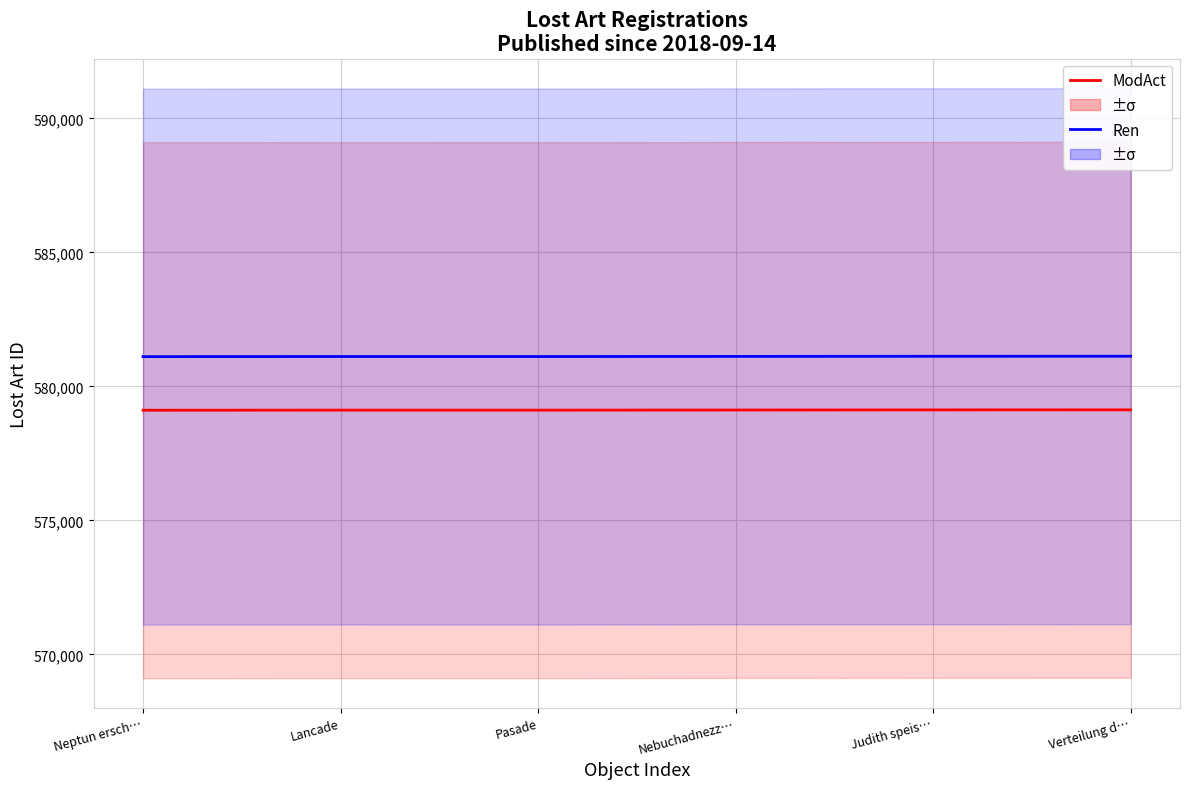

What is the difference between the ModAct values at Judith speis… and Neptun ersch…?

13